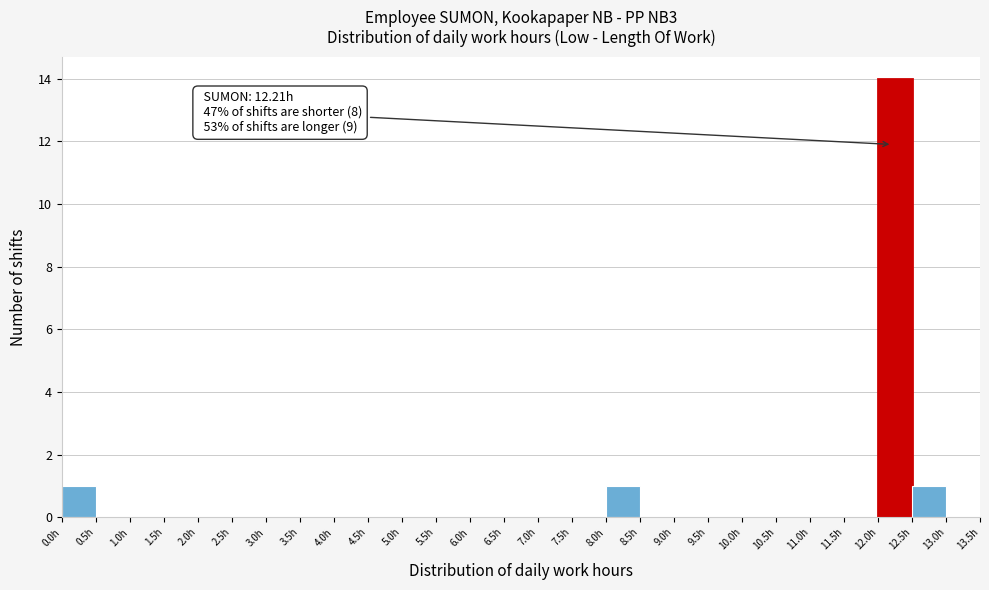

Which range on the x-axis has the tallest bar?

12.0 to 12.5